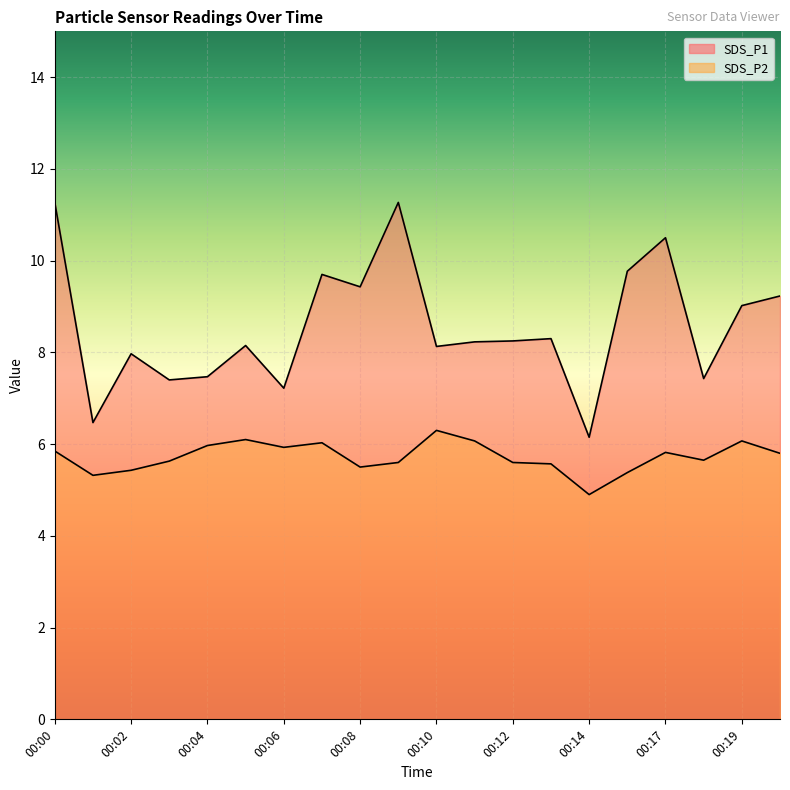

What is the difference between the maximum and minimum values in the SDS_P1 series?

5.1